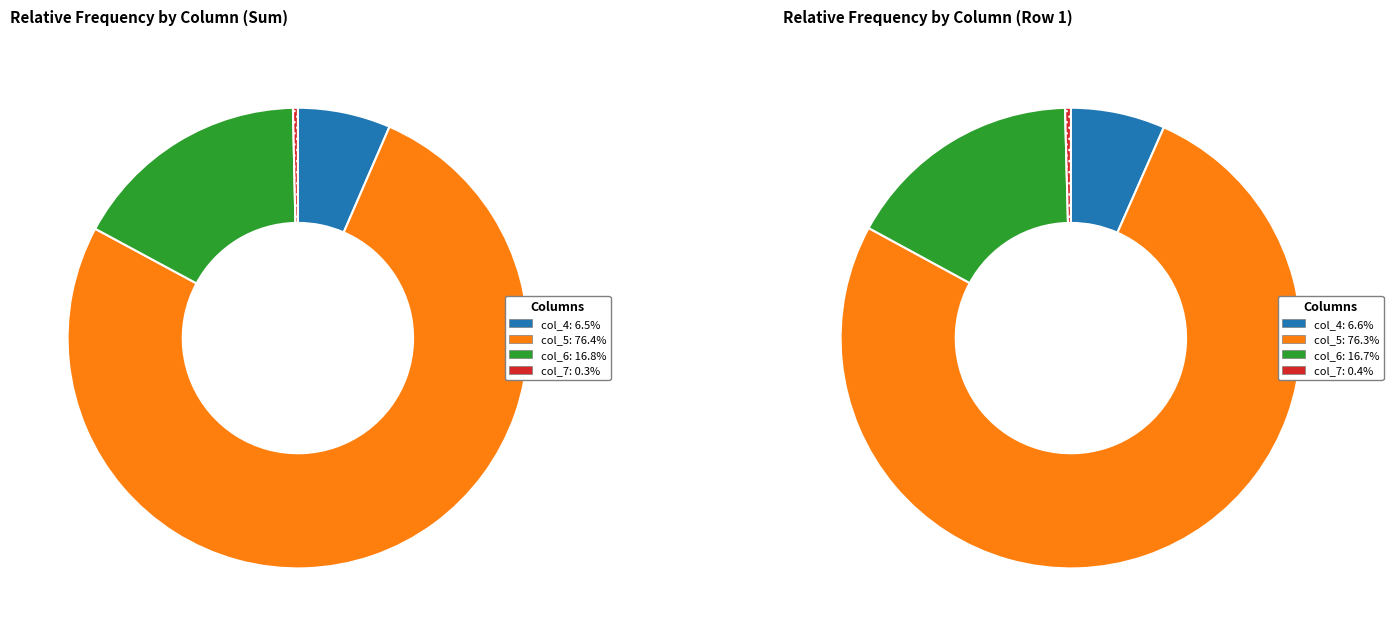

Combined, do col_5 (mean ~15513) and col_4 (mean ~1317) account for over 50%?

Yes